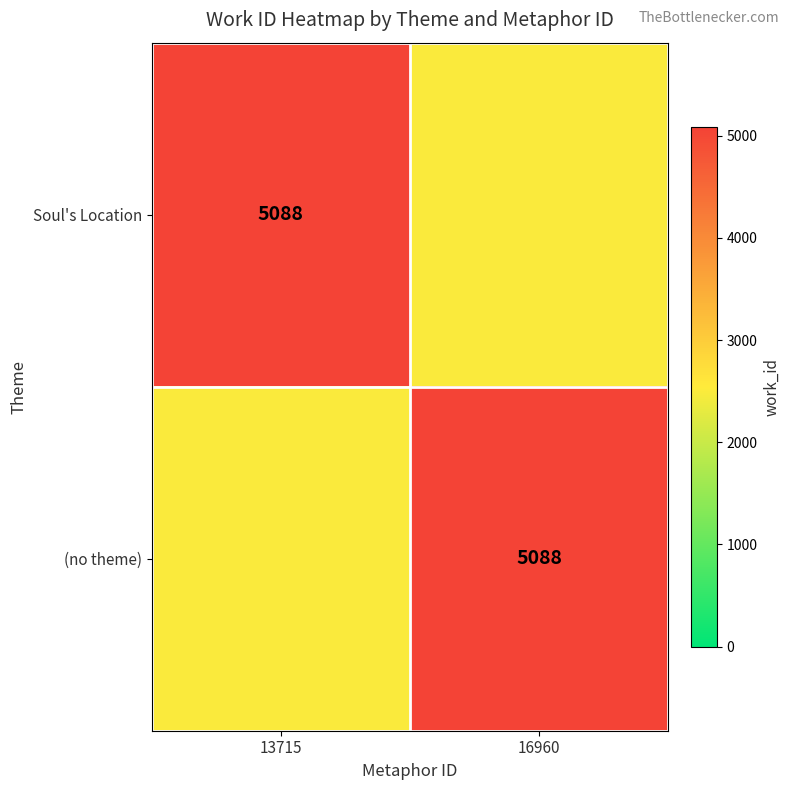

The (no theme) series shows 5088 at 16960. True or false?

True